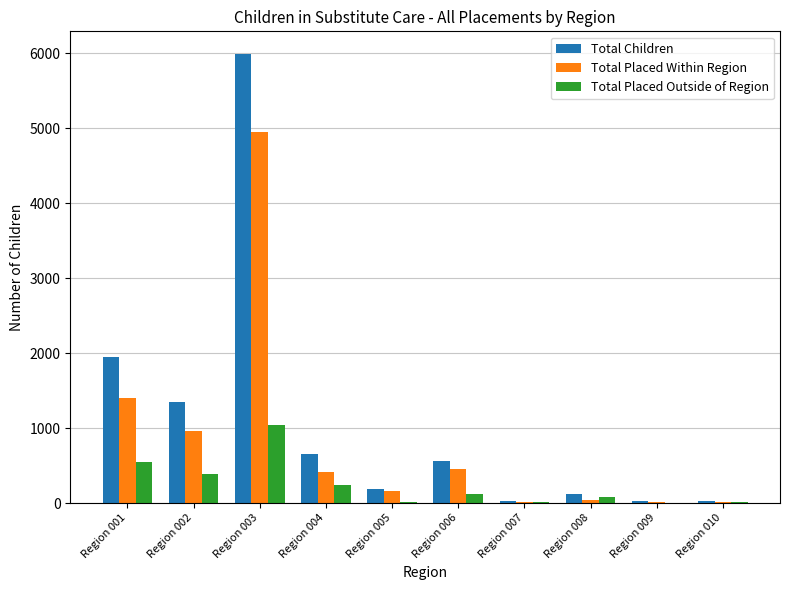

At which label does Total Children first exceed 568?

Region 001